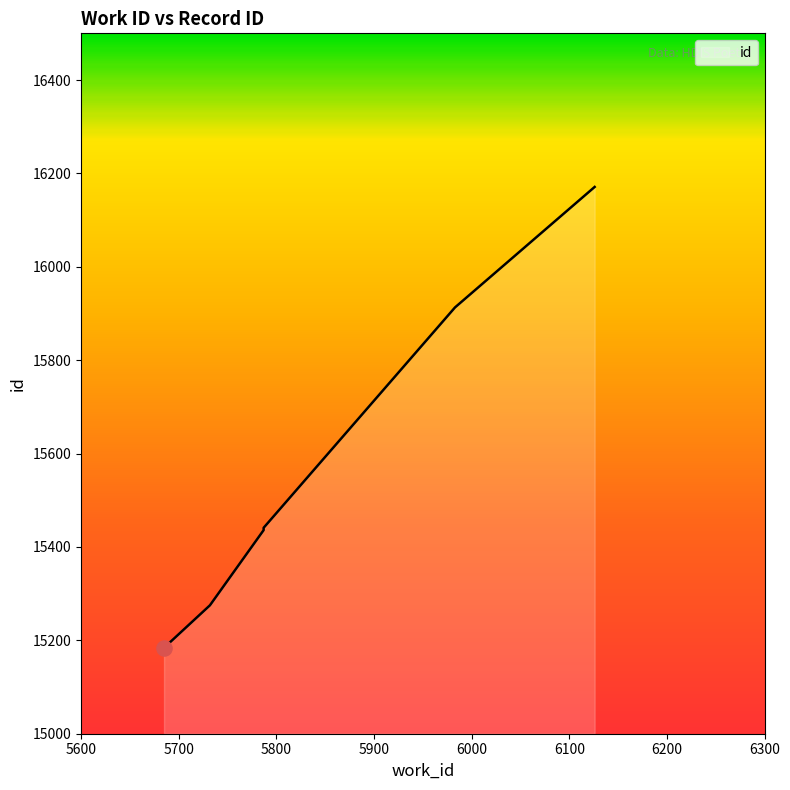

Between 6126 and 5685, which is larger?

6126